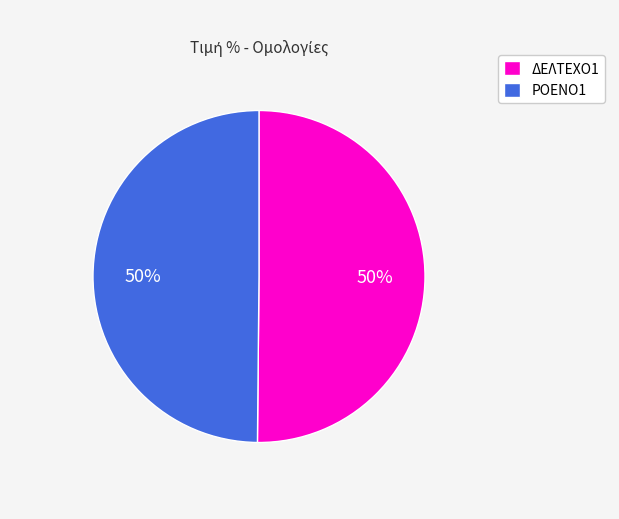

Combined, do ΡΟΕΝΟ1 and ΔΕΛΤΕΧΟ1 account for over 50%?

Yes